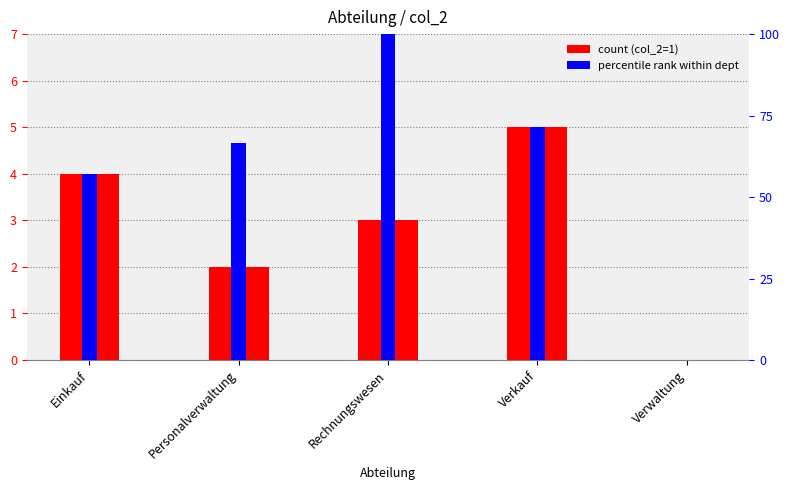

Which category has the highest value in the count (col_2=1) series?

Verkauf